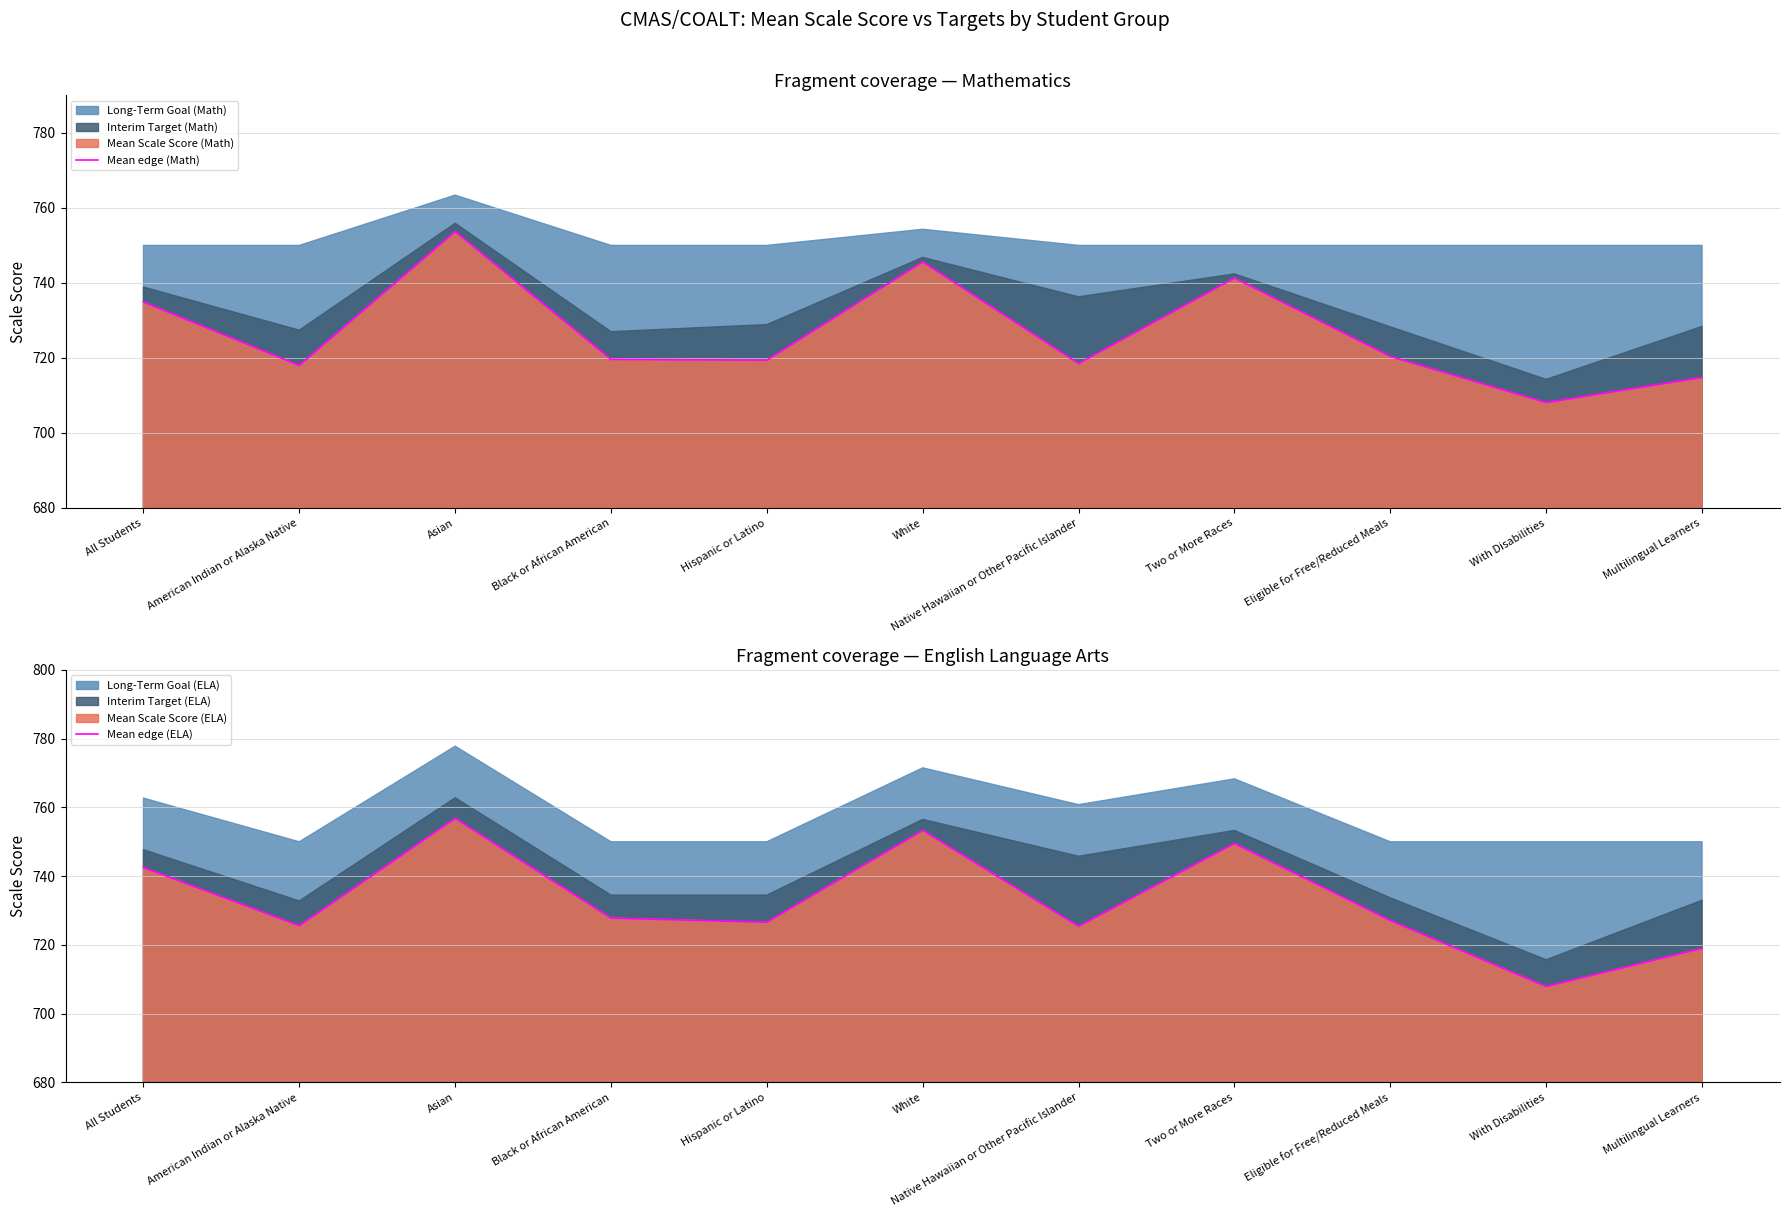

What is the value of the Mean edge (ELA) point at the 4th from the left?

727.8